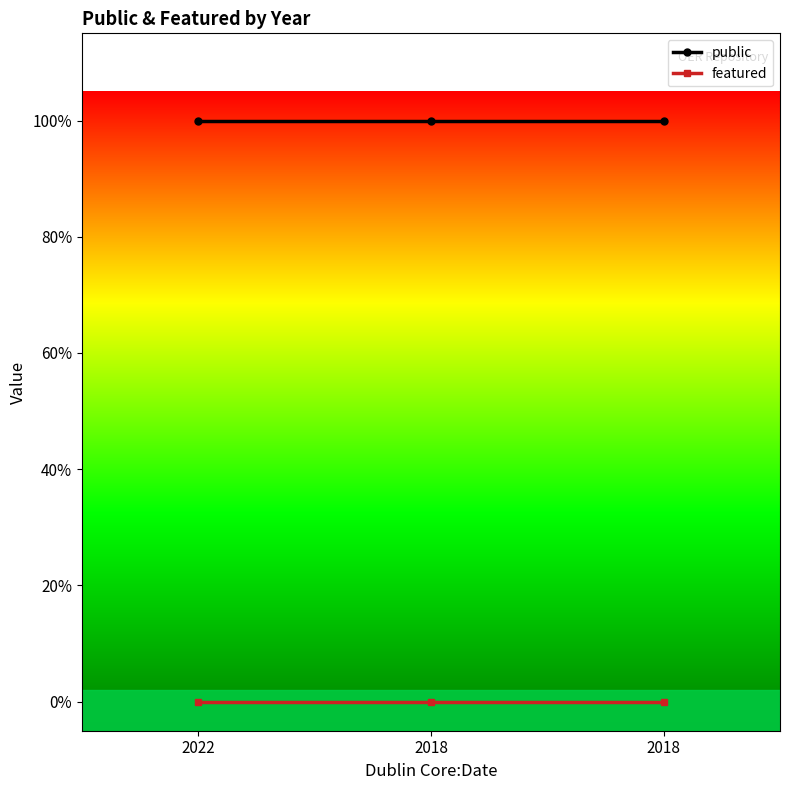

What are all the series names shown in the legend?

public, featured